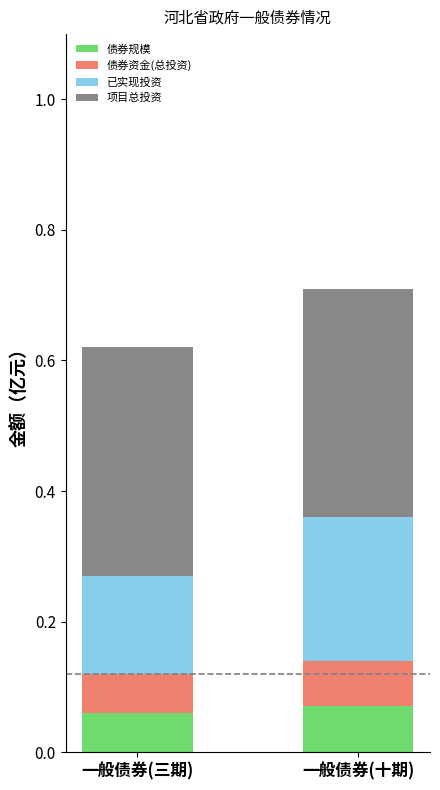

What is the total value across all series at 一般债券(三期)?

0.6